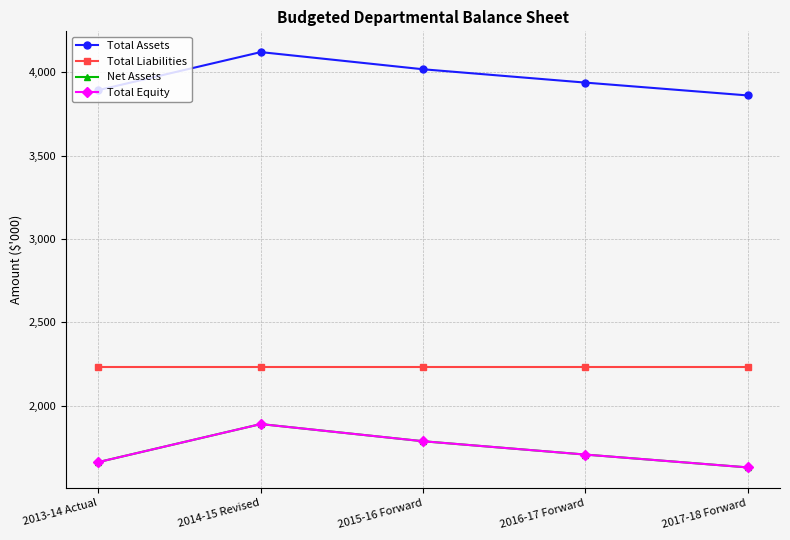

What is the difference between the Total Assets values at 2013-14 Actual and 2014-15 Revised?

228